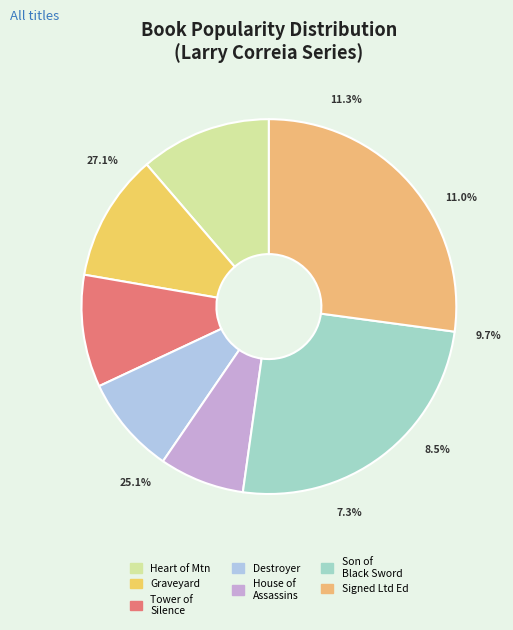

Is it true that Graveyard of Demons is 11% of the pie?

True